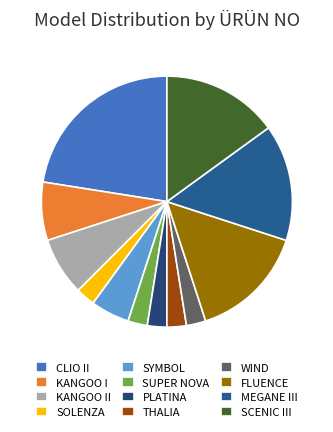

True or false: WIND accounts for 9% of the total.

False